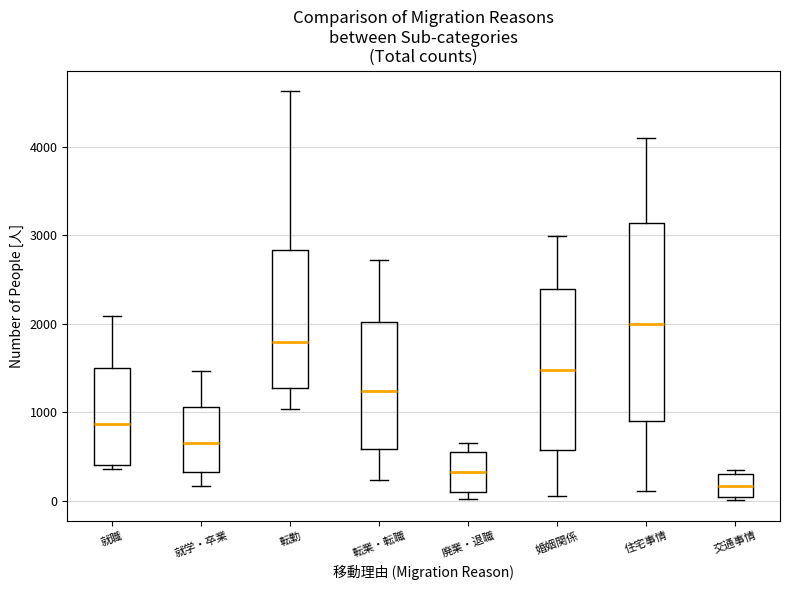

Where is the lower edge of the box for 婚姻関係 on the y-axis? The values are not printed on the chart, so give them approximately, as read against the axis.

600